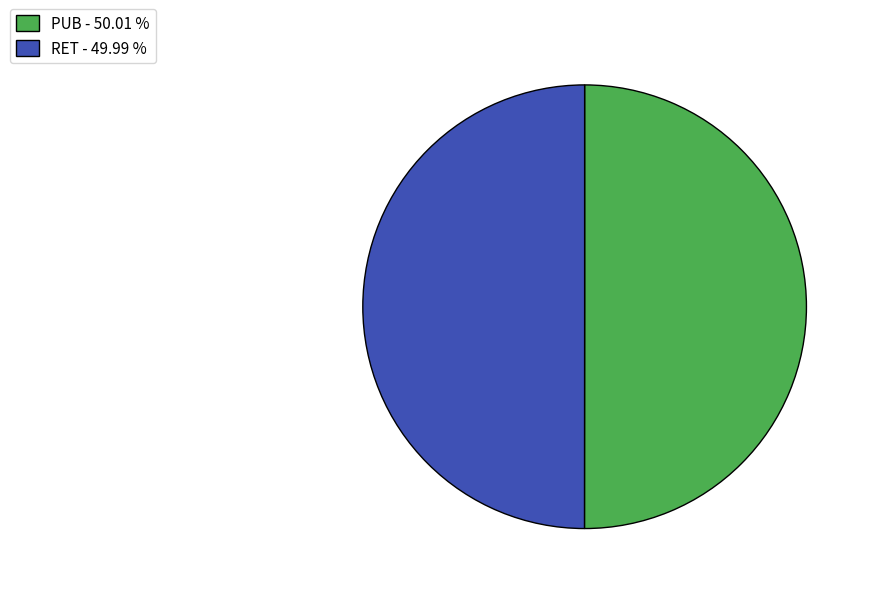

Approximately how many times larger is the value at PUB - 50.01 % compared to RET - 49.99 %?

1.0